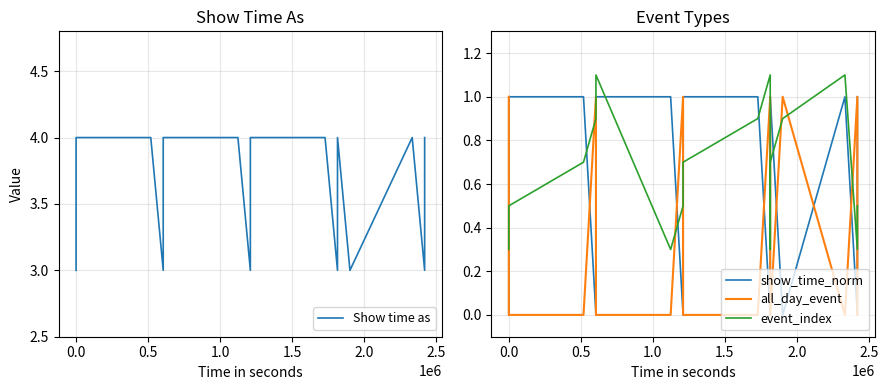

What are all the series names shown in the legend?

Show time as, show_time_norm, all_day_event, event_index